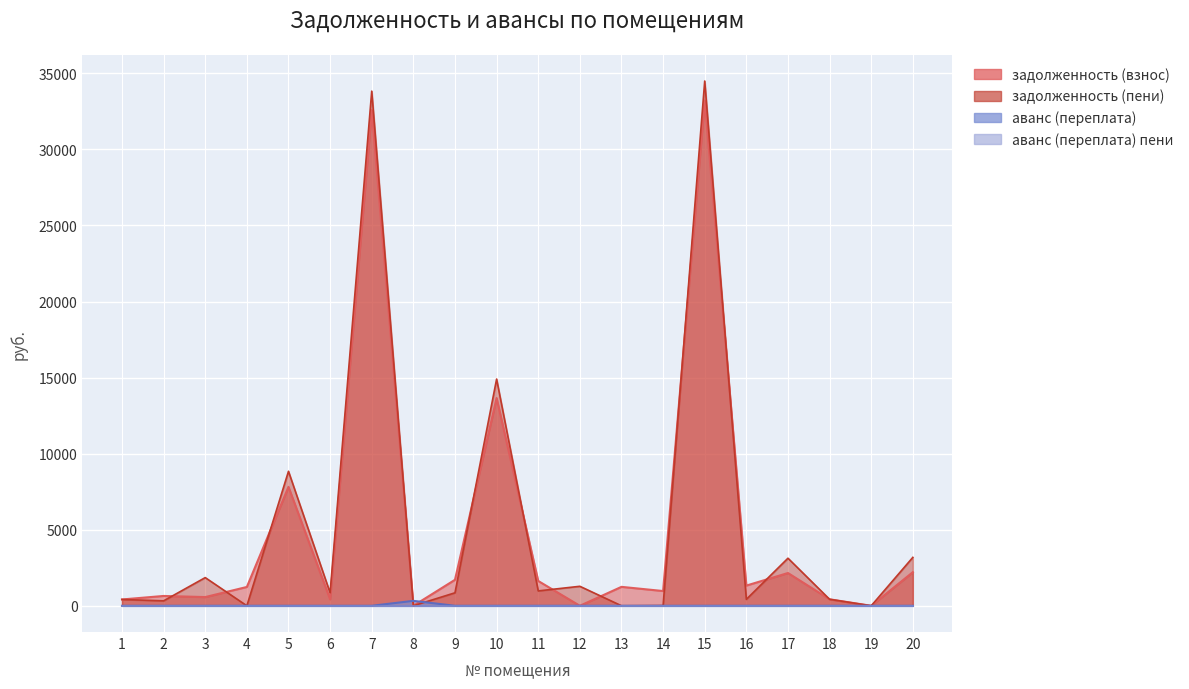

What is the spread (max minus min) of values at 1?

415.4